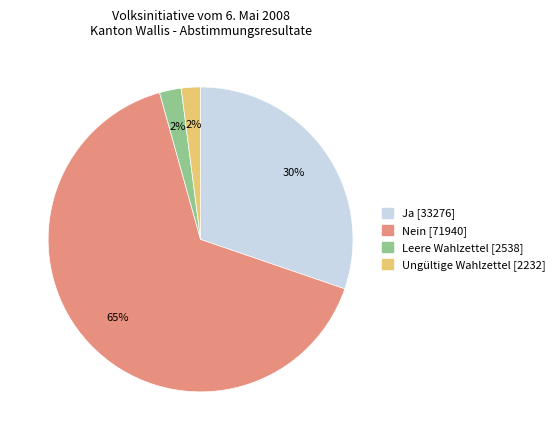

Which has a higher value, Ungültige Wahlzettel or Ja?

Ja